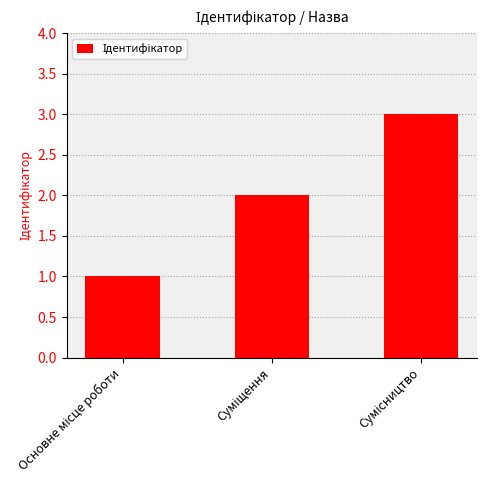

What is the maximum value shown in the chart?

3